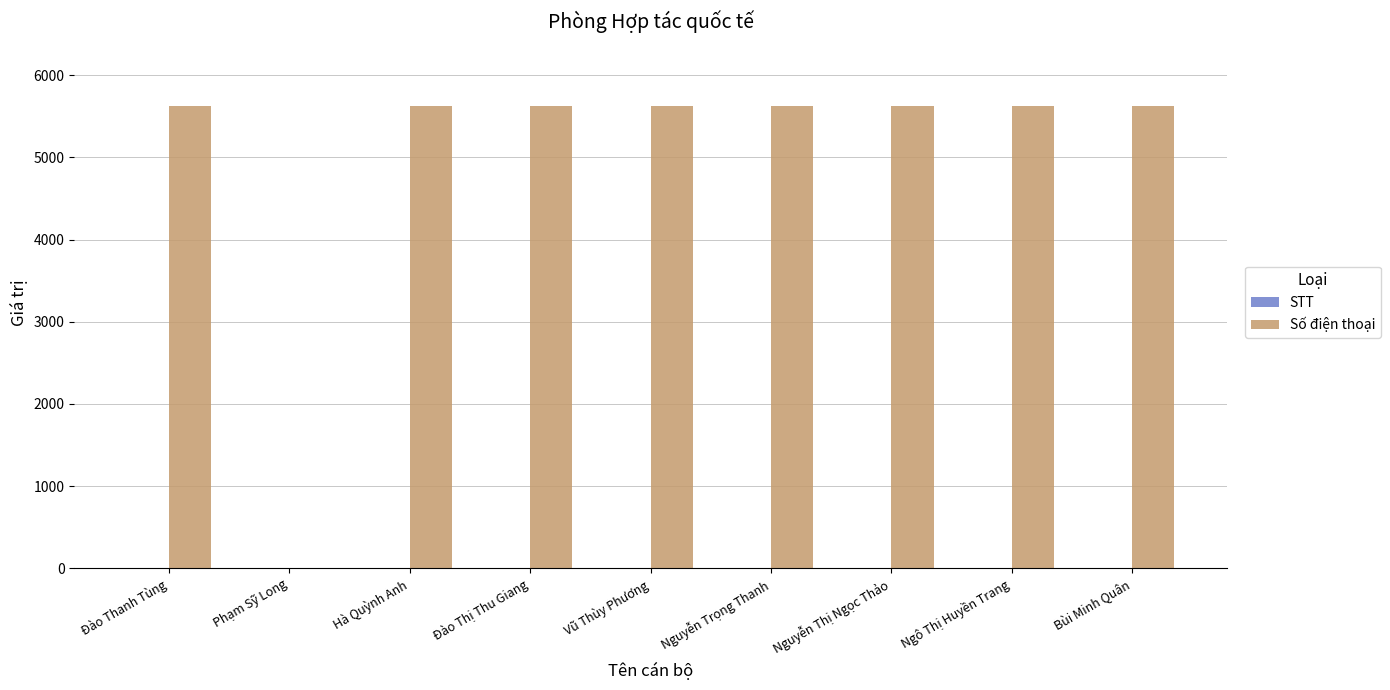

Which series has the largest total across all categories?

Số điện thoại